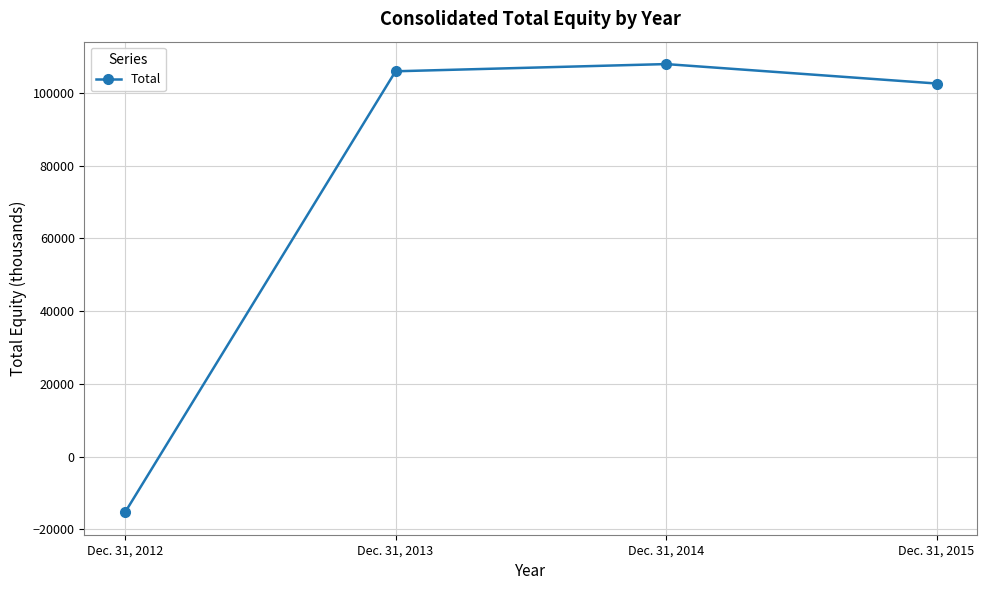

What is the ratio of the value at Dec. 31, 2013 to the value at Dec. 31, 2014?

1.0